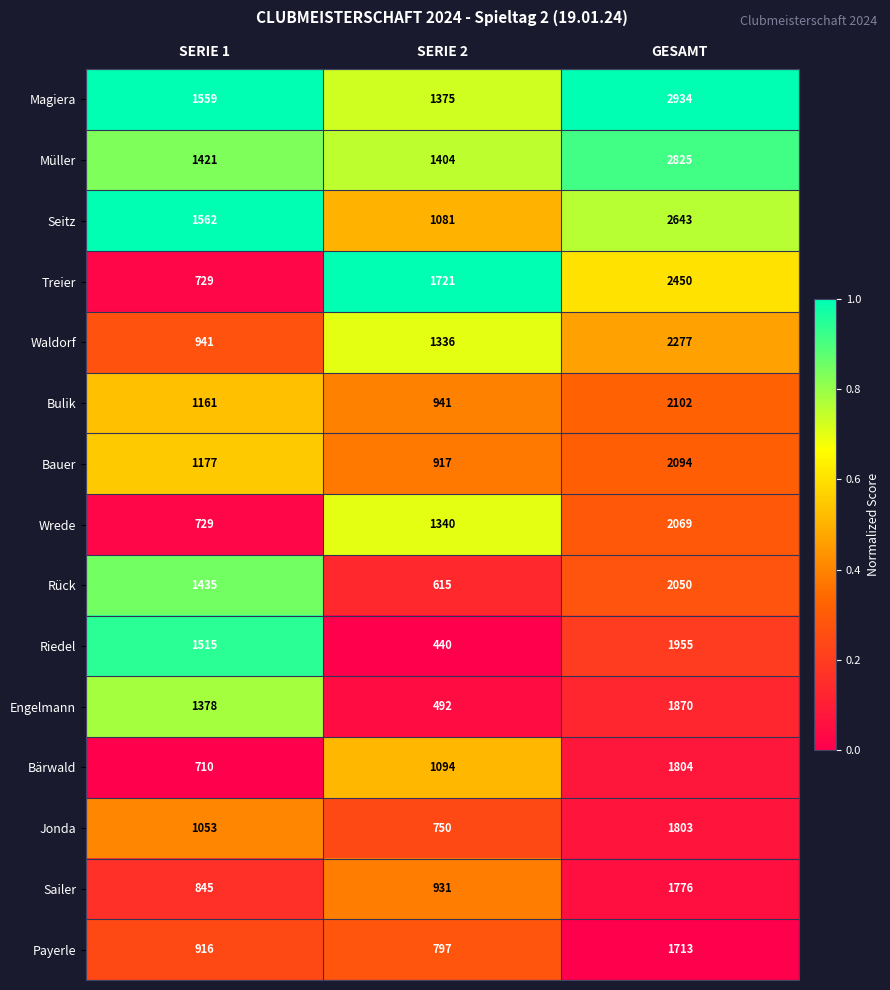

What is the total value across all series at GESAMT?

32365